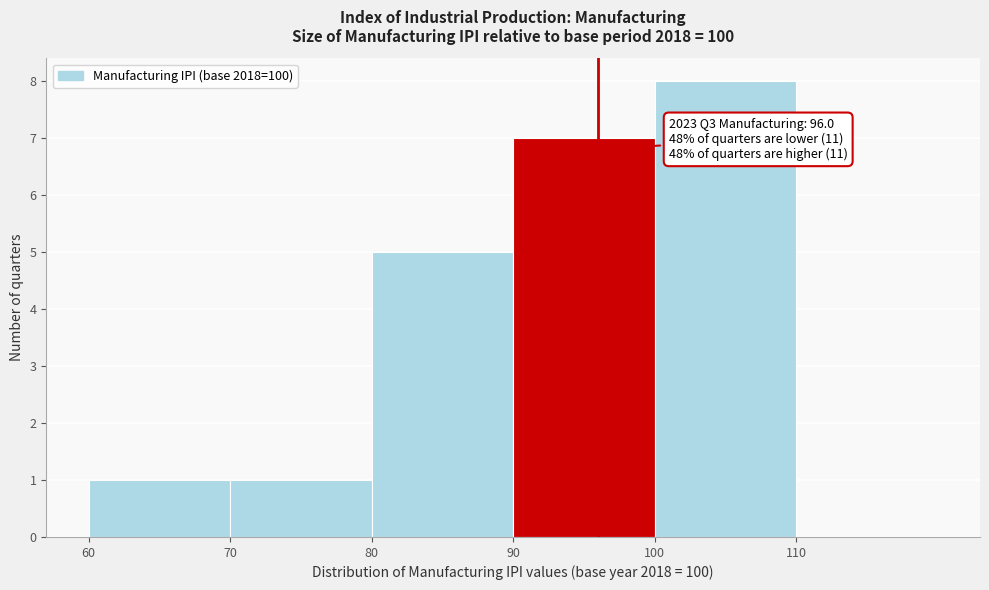

Over which range of the x-axis is the bar tallest?

100 to 110